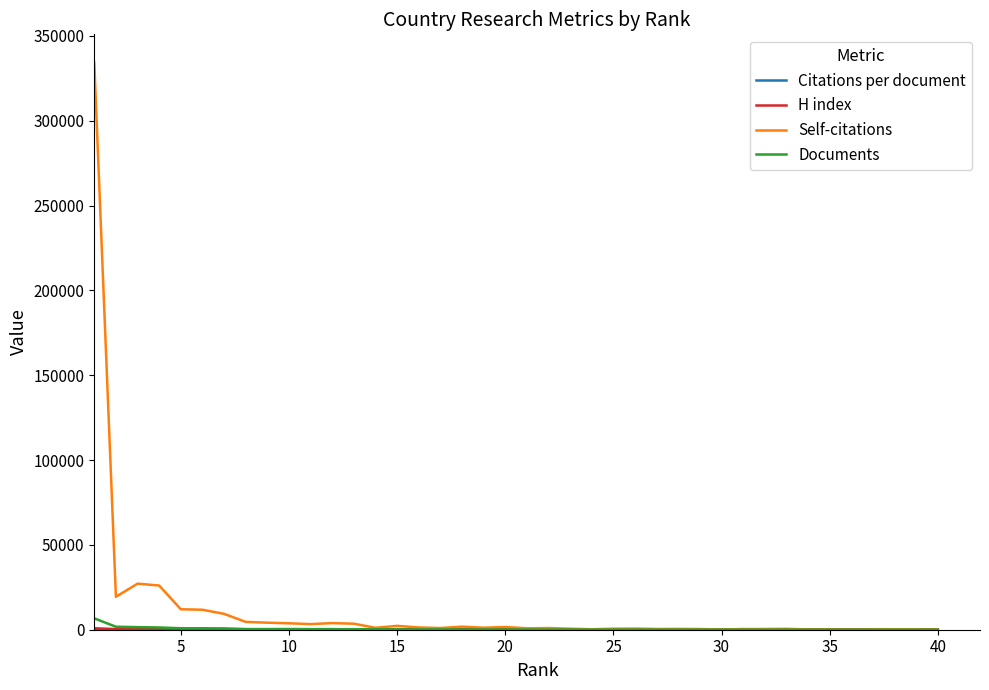

Which series has the largest range (max minus min)?

Self-citations